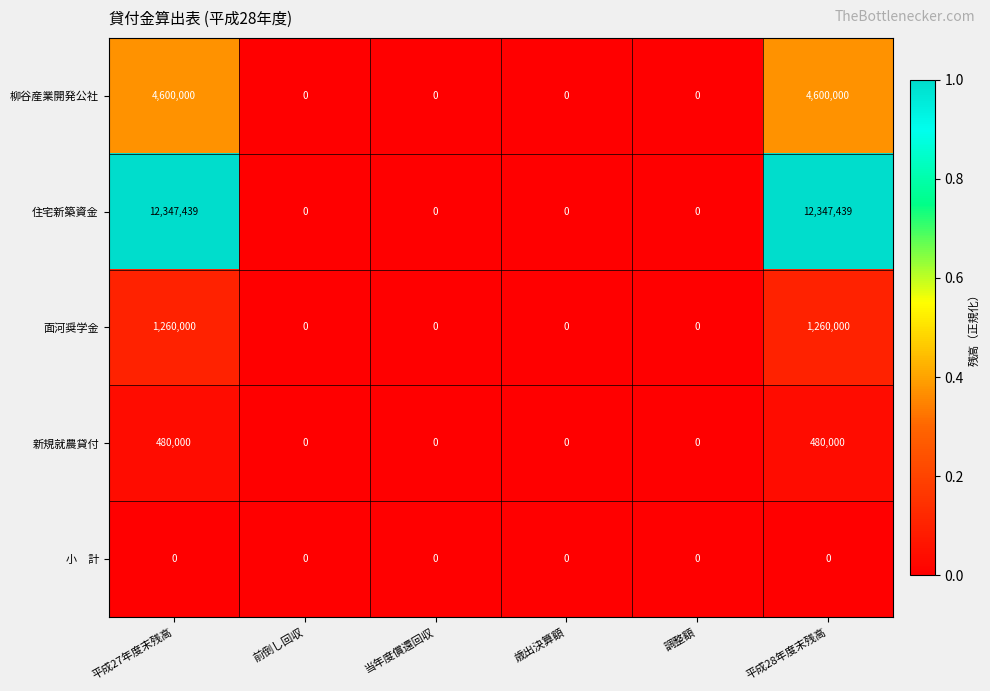

Which series has the widest spread of values?

住宅新築資金